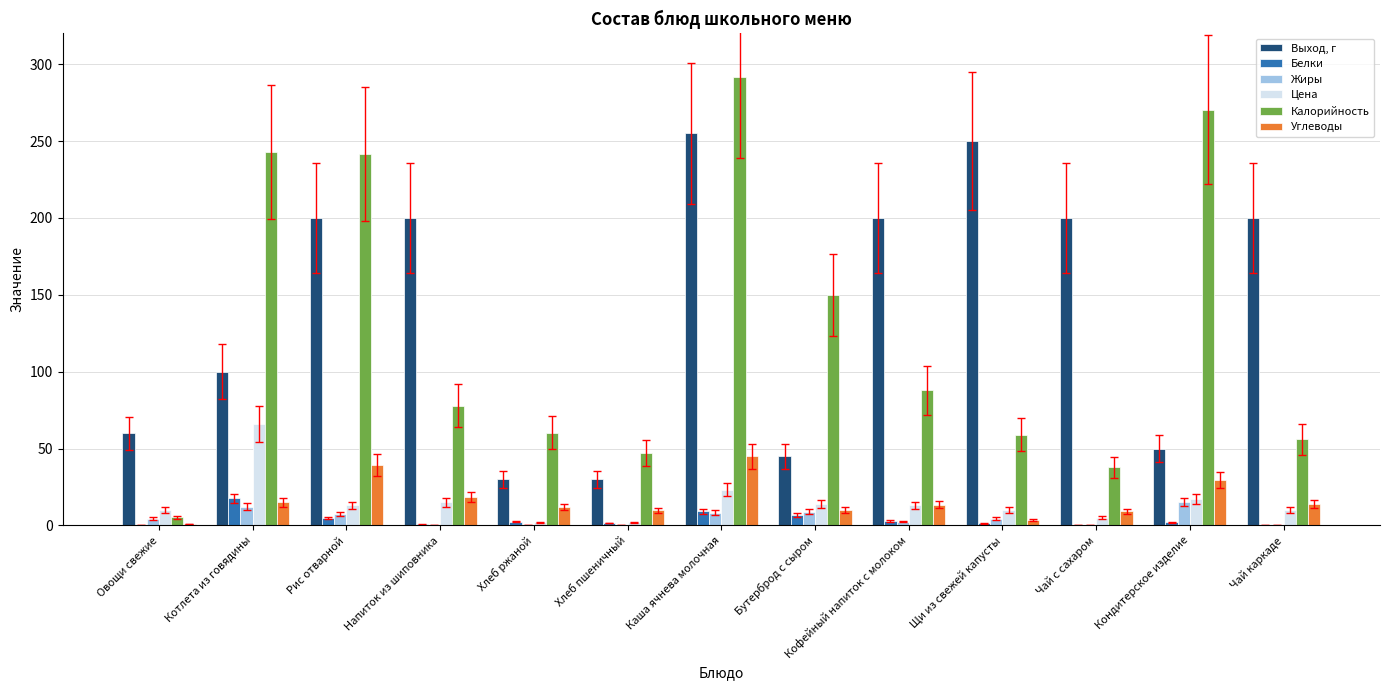

Which label corresponds to the largest value in the chart?

Каша ячнева молочная